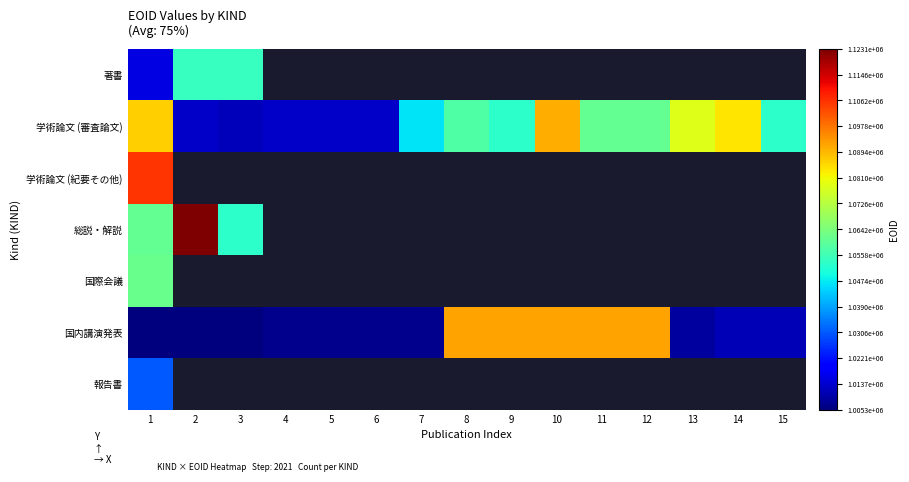

At which label does 学術論文 (審査論文) reach its minimum?

3